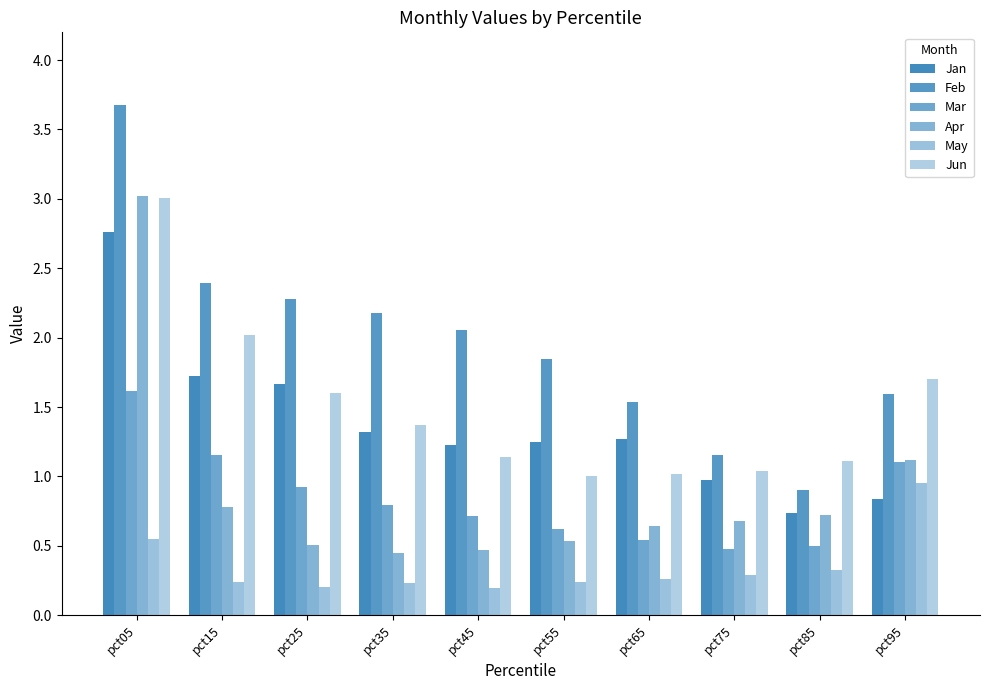

Which series has the widest spread of values?

Feb